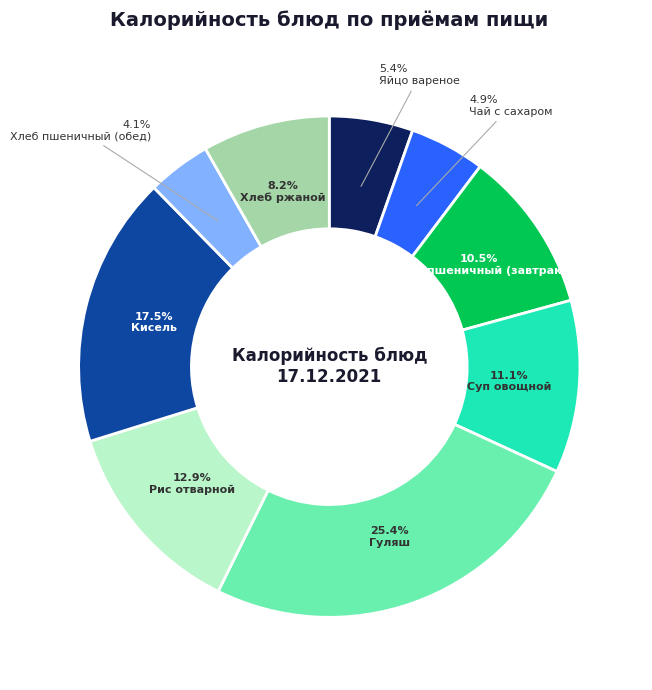

Is there a majority slice in this chart?

No